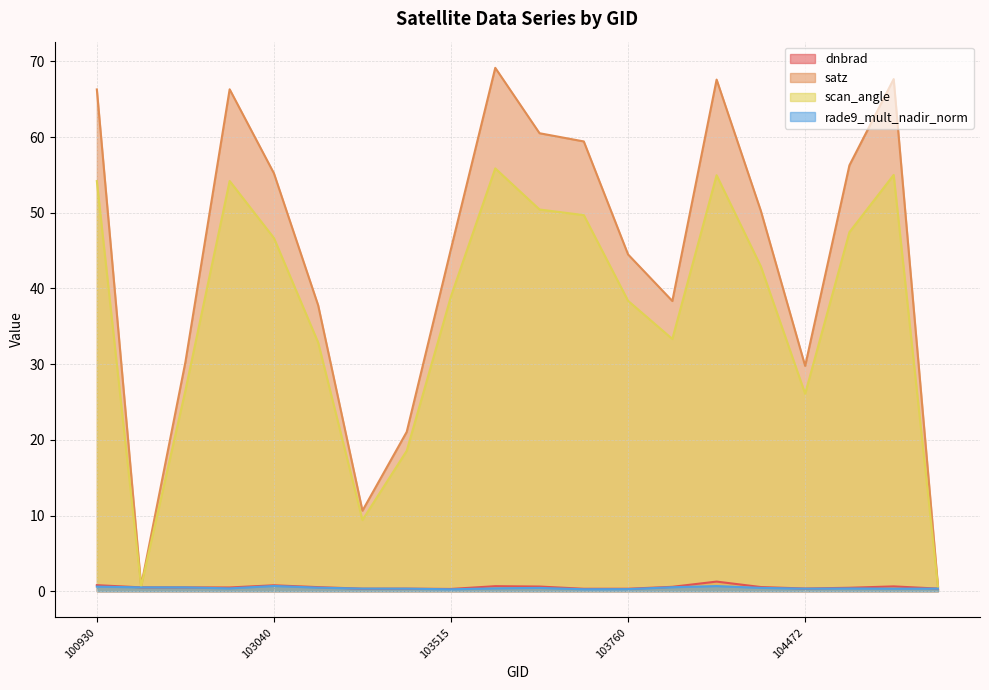

Reading left to right, extract all data points from this chart.

dnbrad: 100930=0.8	102671=0.5	102792=0.5	102919=0.5	103040=0.8	103160=0.5	103279=0.3	103396=0.3	103515=0.3	103524=0.7	103634=0.6	103643=0.3	103760=0.3	104112=0.6	104346=1.3	104355=0.6	104472=0.4	107659=0.5	107832=0.6	108193=0.3
satz: 100930=66.3	102671=0.7	102792=30.3	102919=66.3	103040=55.2	103160=37.8	103279=10.6	103396=21.1	103515=45.2	103524=69.2	103634=60.5	103643=59.4	103760=44.5	104112=38.3	104346=67.6	104355=50.2	104472=29.8	107659=56.3	107832=67.7	108193=0.7
scan_angle: 100930=54.2	102671=0.6	102792=26.5	102919=54.2	103040=46.7	103160=32.8	103279=9.4	103396=18.6	103515=39.0	103524=55.9	103634=50.4	103643=49.7	103760=38.4	104112=33.3	104346=55.0	104355=42.9	104472=26.1	107659=47.4	107832=55.0	108193=0.6
rade9_mult_nadir_norm: 100930=0.6	102671=0.5	102792=0.5	102919=0.4	103040=0.7	103160=0.5	103279=0.3	103396=0.3	103515=0.3	103524=0.4	103634=0.4	103643=0.3	103760=0.3	104112=0.5	104346=0.7	104355=0.4	104472=0.3	107659=0.4	107832=0.3	108193=0.3